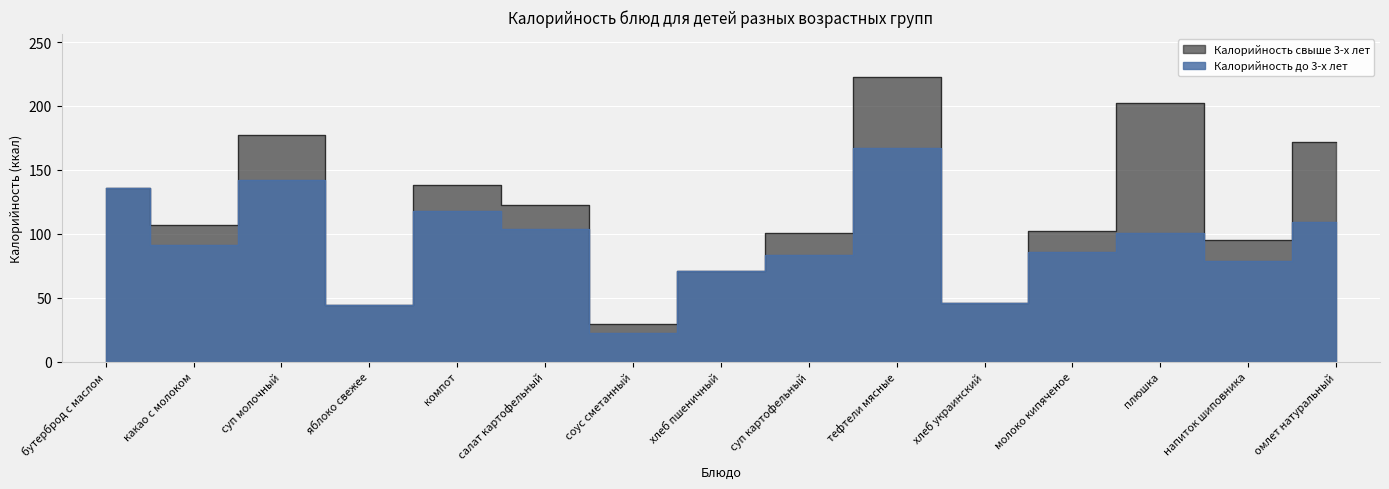

List the labels in order of Калорийность свыше 3-х лет value, largest first.

тефтели мясные, плюшка, суп молочный, омлет натуральный, компот, бутерброд с маслом, салат картофельный, какао с молоком, молоко кипяченое, суп картофельный, напиток шиповника, хлеб пшеничный, хлеб украинский, яблоко свежее, соус сметанный